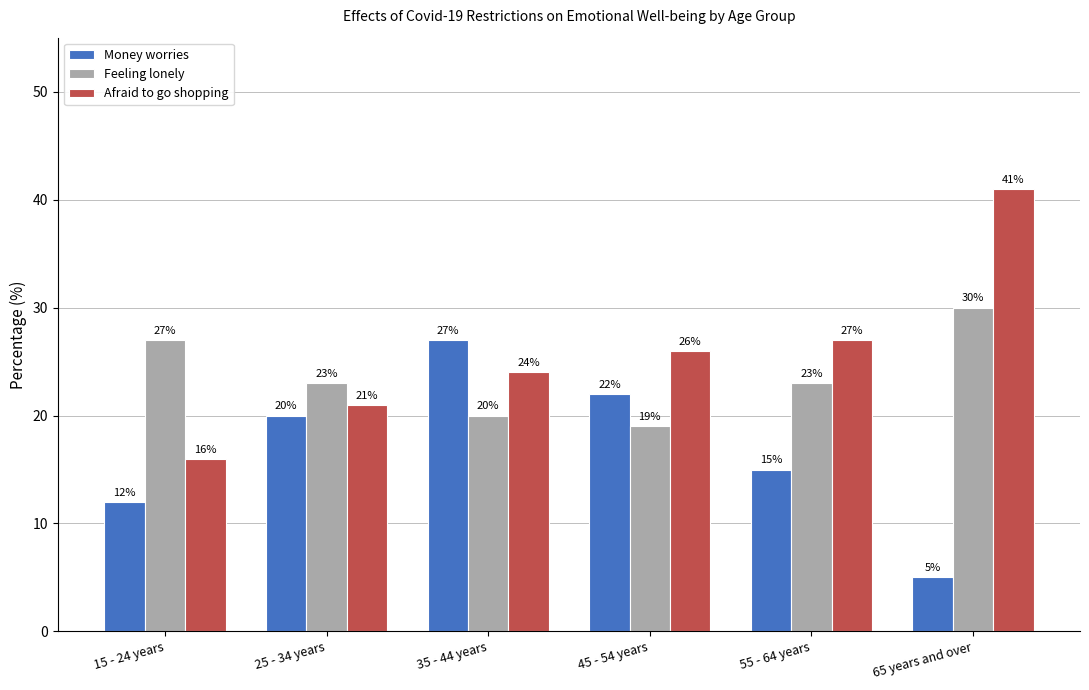

What is the sum of all Money worries values?

101